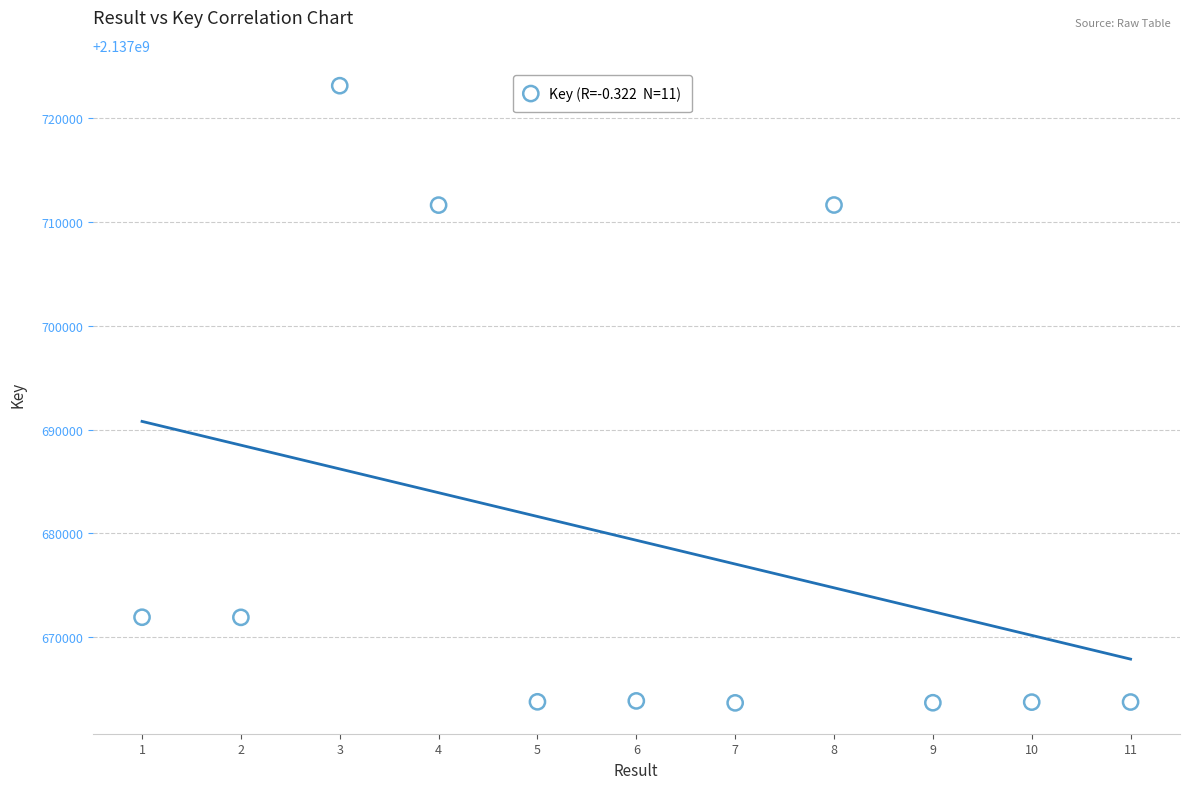

What is the range of Y values (max minus min)?

59410